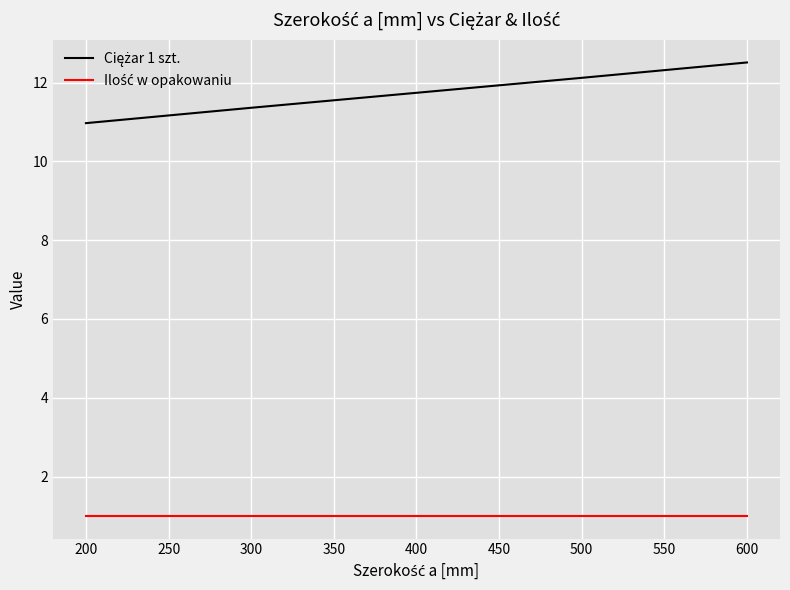

What is the smallest value displayed?

1.0